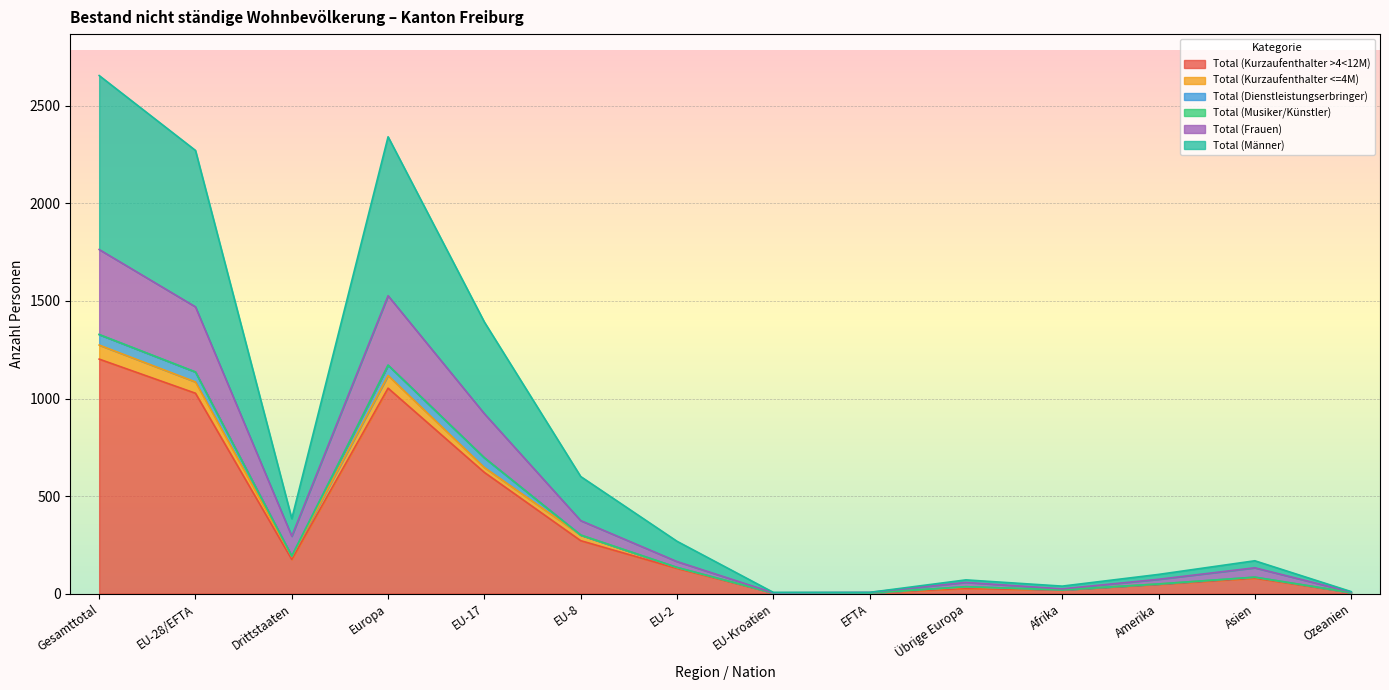

At which label does Total (Kurzaufenthalter >4<12M) reach its peak?

Gesamttotal